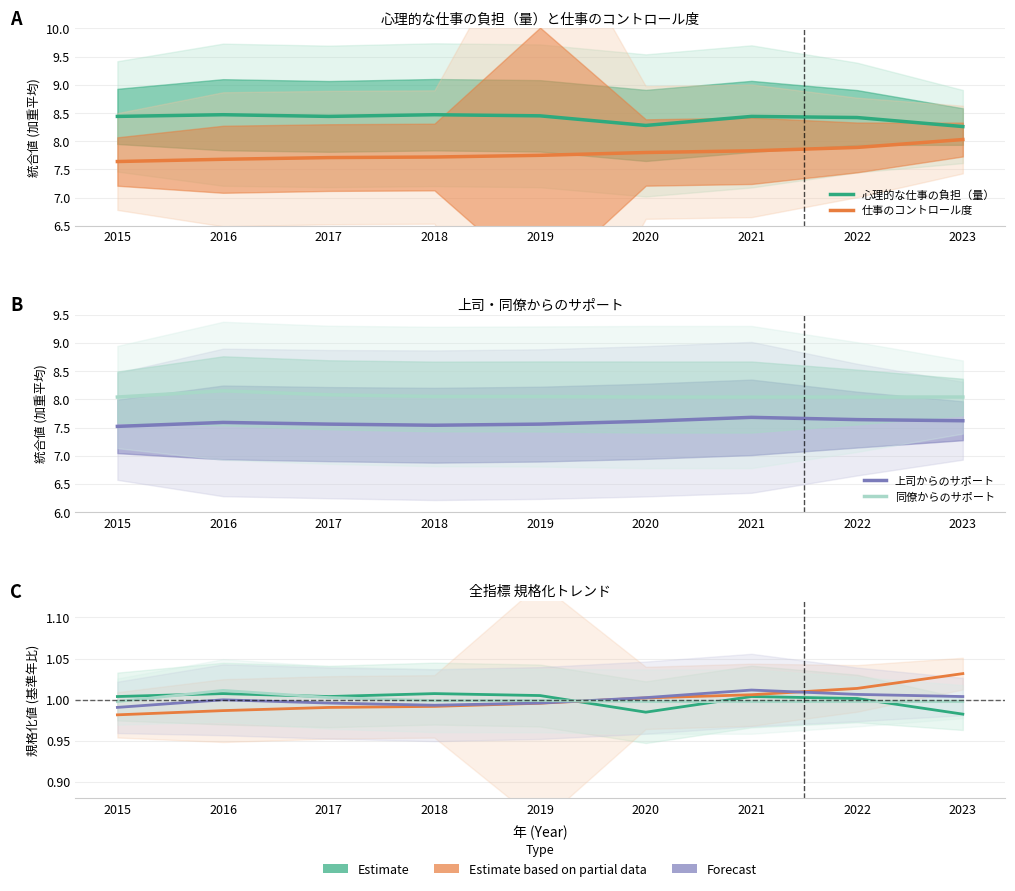

True or false: 上司からのサポート has more than 1 points higher than both neighbors.

True